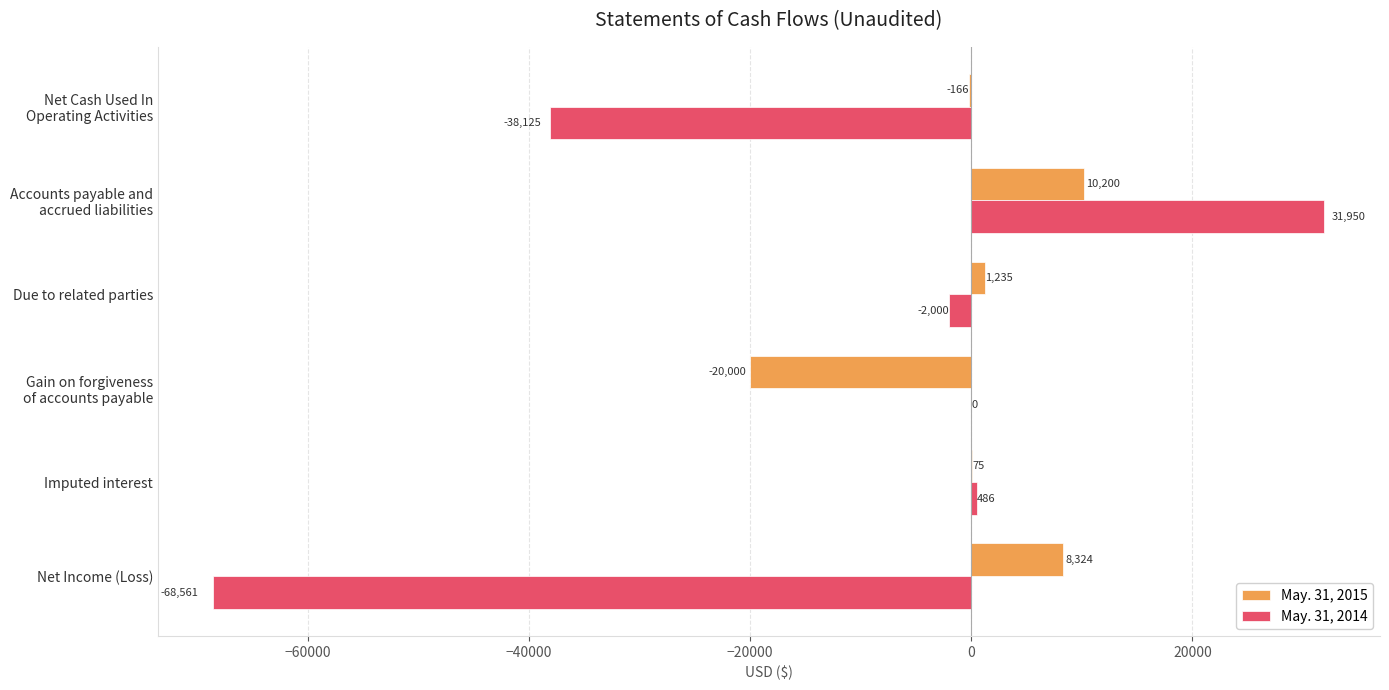

Which series has the largest total across all categories?

May. 31, 2015